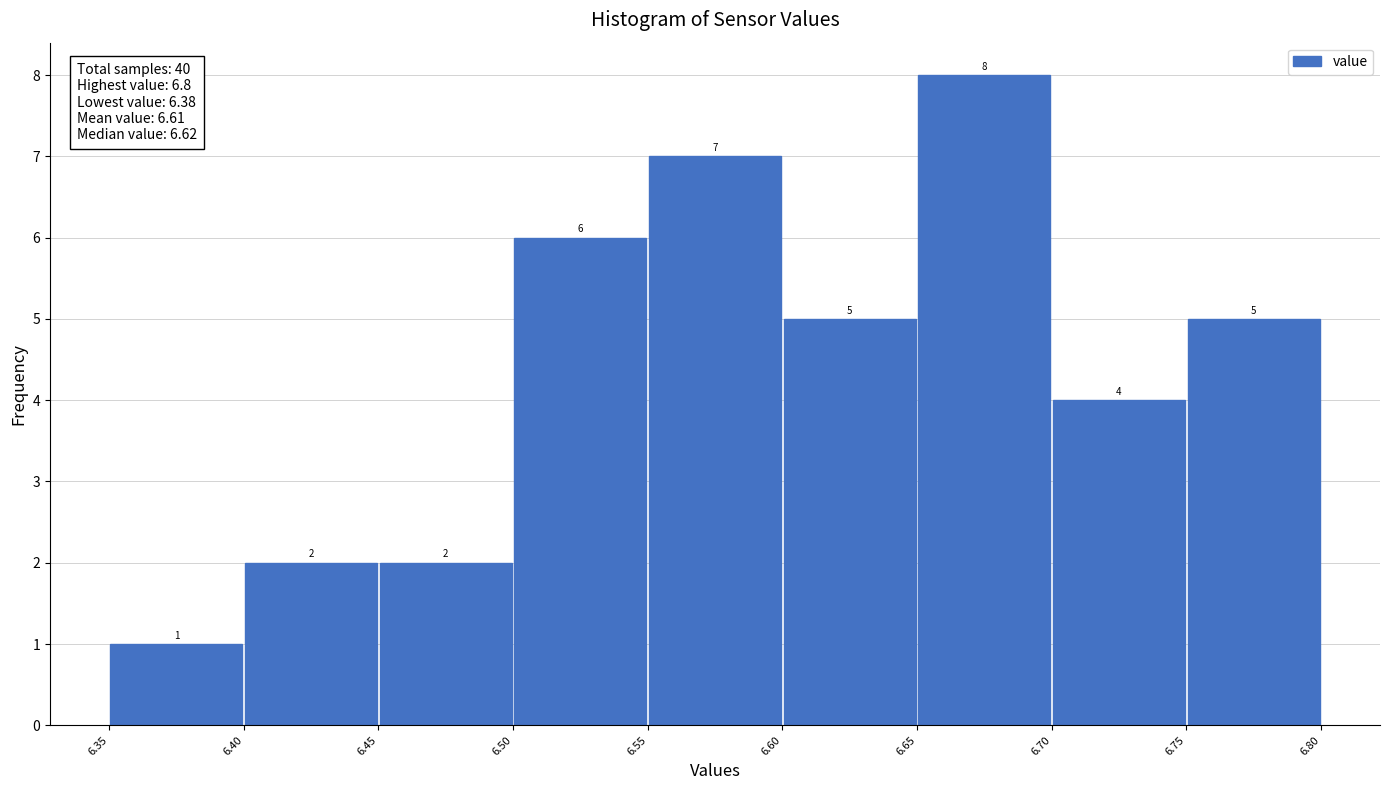

Which range on the x-axis has the tallest bar?

6.65 to 6.70